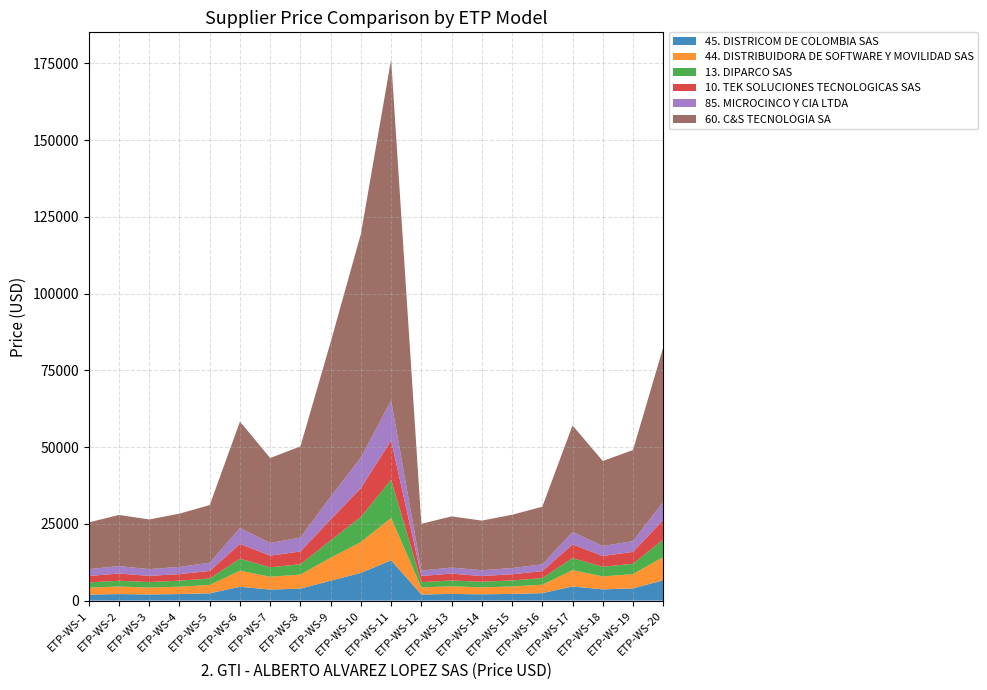

Reading left to right, what are all the values shown in this chart?

45. DISTRICOM DE COLOMBIA SAS: 1953	2132	2000	2138	2377	4510	3588	3907	6487	9031	13111	1995	2179	2046	2186	2430	4610	3667	3993	6631
44. DISTRIBUIDORA DE SOFTWARE Y MOVILIDAD SAS: 2260	2462	2247	2391	2717	5244	4165	4589	7467	10042	13796	2288	2491	2272	2418	2748	5305	4213	4643	7553
13. DIPARCO SAS: 1710	1871	1800	1947	2107	3892	3106	3332	5652	8175	12465	1727	1889	1819	1967	2129	3931	3138	3367	5710
10. TEK SOLUCIONES TECNOLOGICAS SAS: 2104	2351	2009	2159	2465	4793	3791	4169	6827	9378	12789	1992	2255	1855	2007	2294	4464	3526	3870	6352
85. MICROCINCO Y CIA LTDA: 2218	2418	2203	2346	2673	5189	4114	4537	7401	9966	13023	1786	1955	1896	2034	2201	4066	3246	3483	5906
60. C&S TECNOLOGIA SA: 15227	16665	16169	17347	18774	34683	27675	29697	50374	72847	111077	15227	16665	16169	17347	18774	34683	27675	29697	50374